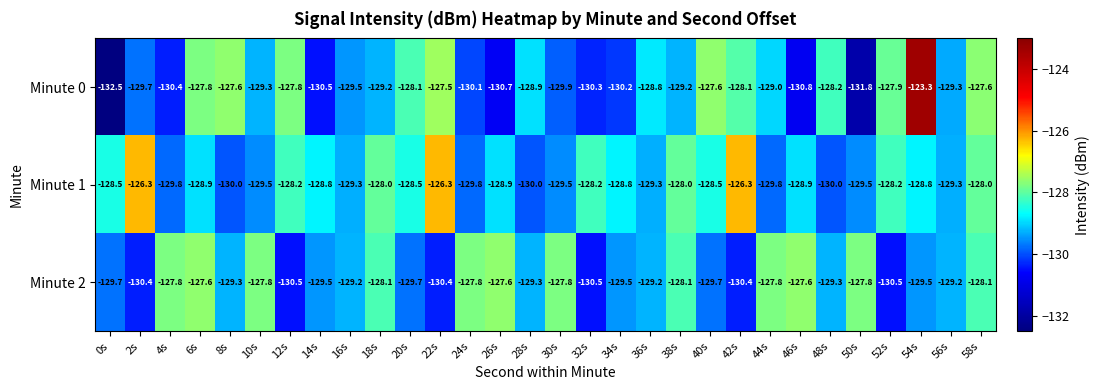

Is it true that Minute 1 equals -129.3 at 56s?

True